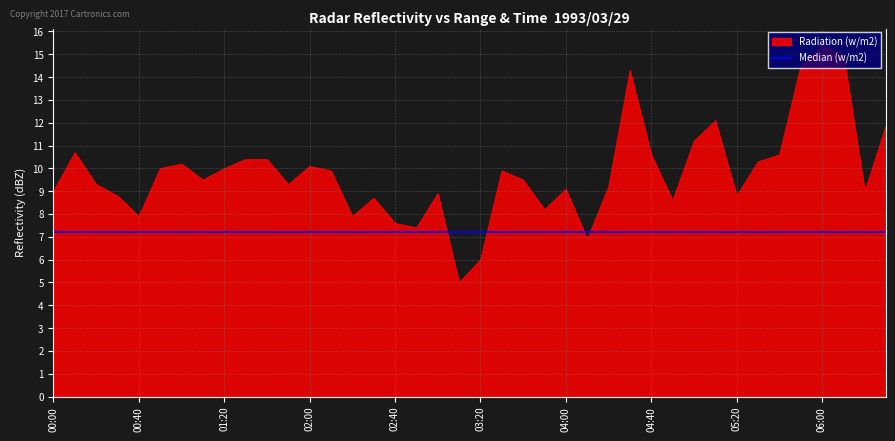

The value of 0.300 at 1993/03/29 01:10 is 0.5. True or false?

False